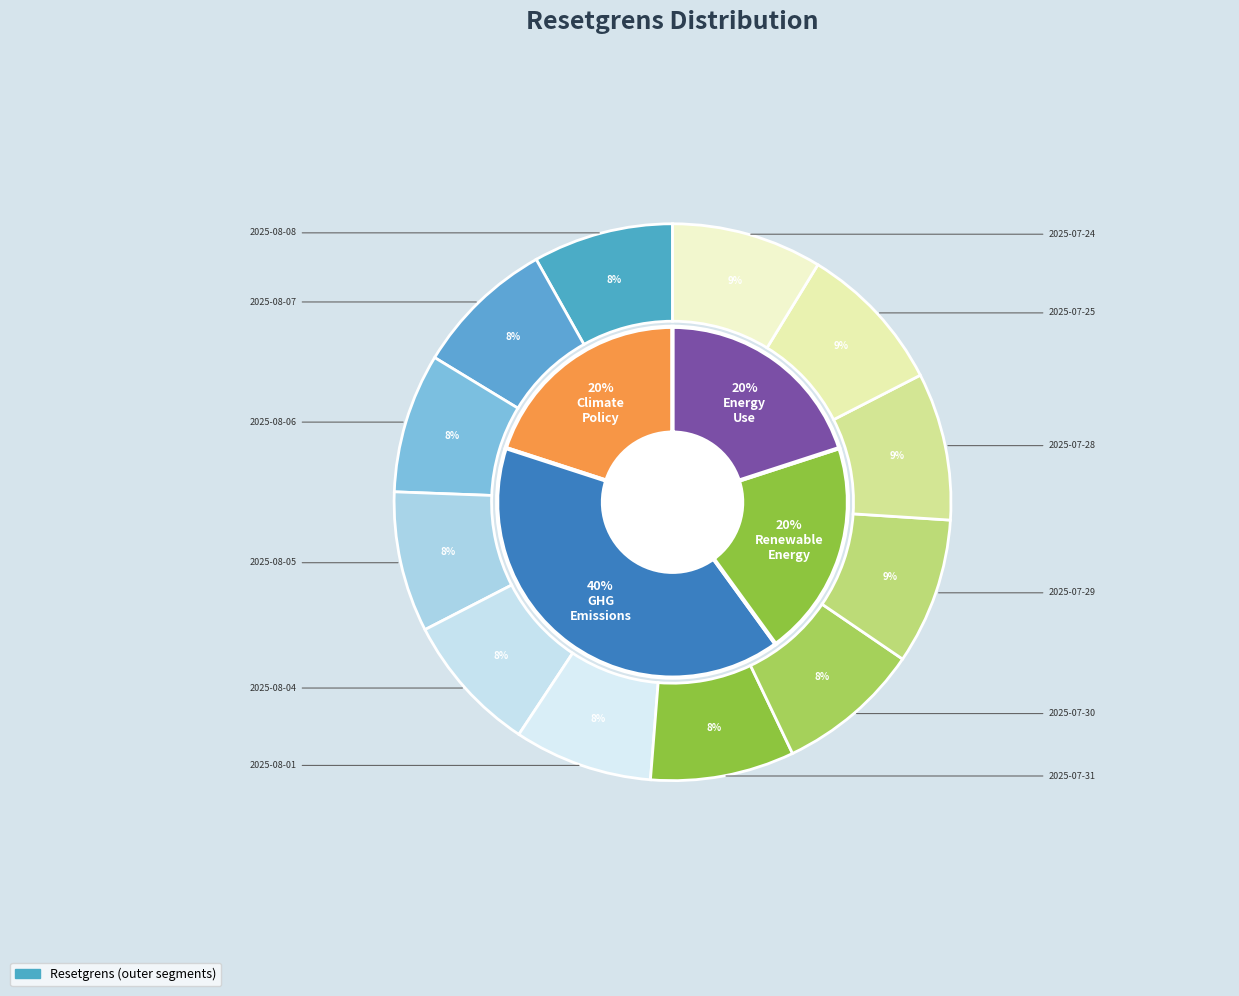

What is the total percentage of 2025-08-08 and 2025-07-28?

16.7%